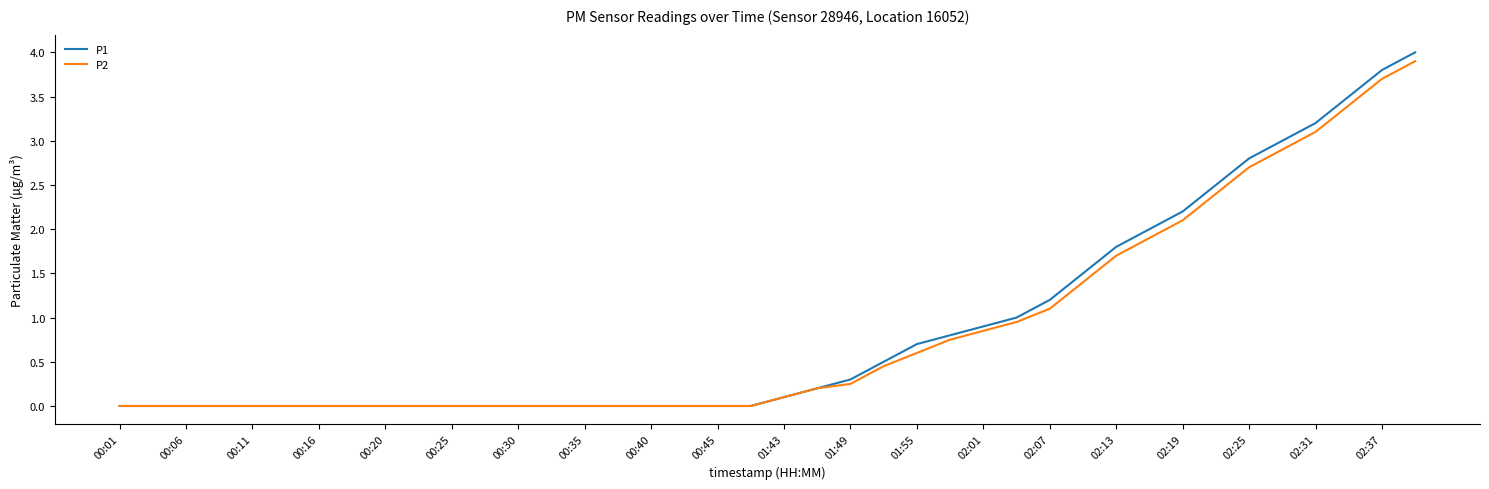

Which series has the widest spread of values?

P1